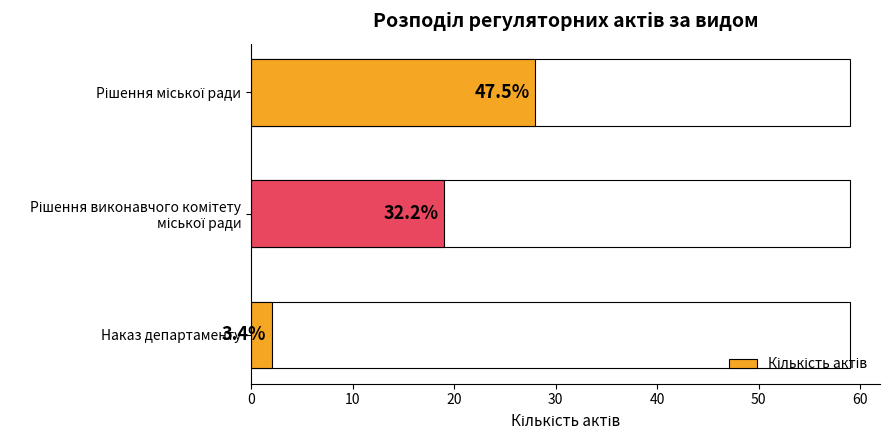

How many bars are there in total?

3